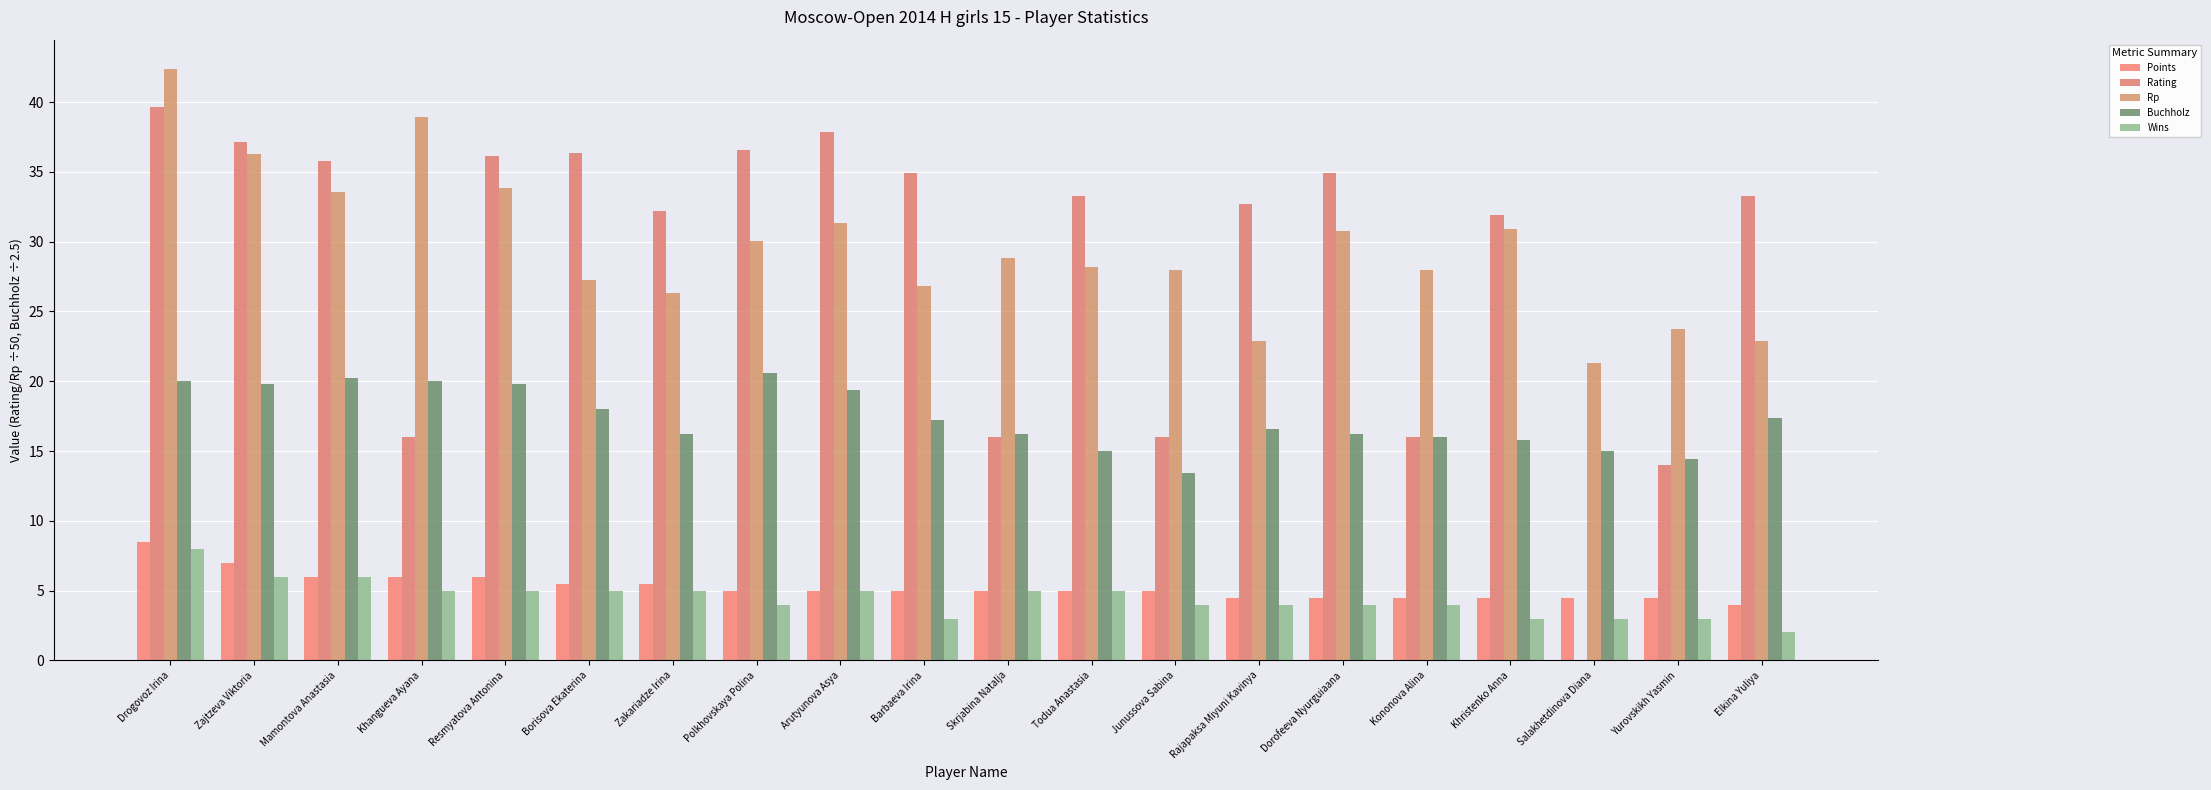

At which category does the chart reach its peak across all series?

Drogovoz Irina